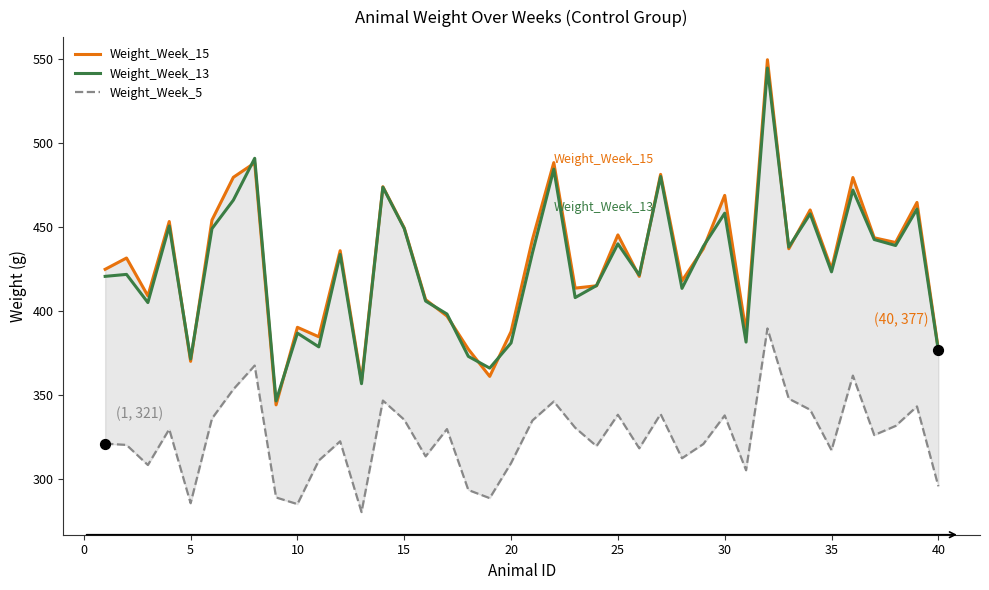

At how many categories does at least one series exceed 548?

1